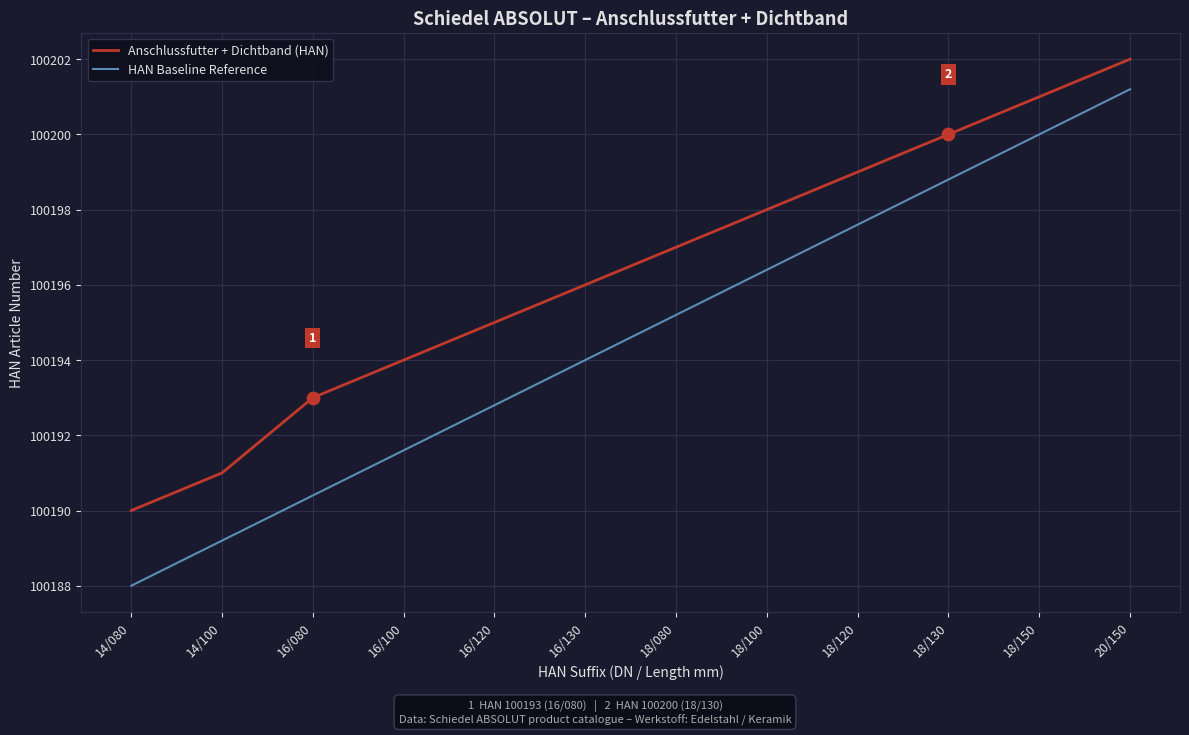

Which series has the widest spread of values?

HAN Baseline Reference